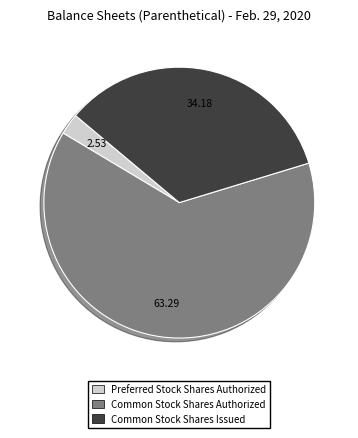

Does Preferred Stock Shares Authorized account for over 50% of the chart?

No